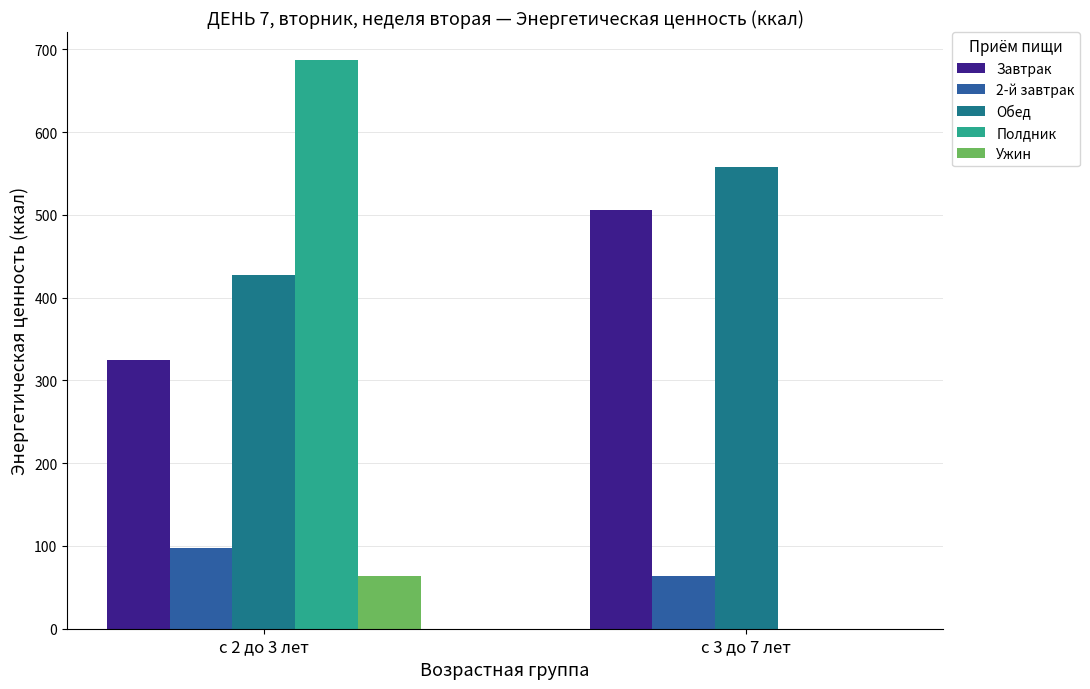

At which category does the chart reach its peak across all series?

с 2 до 3 лет